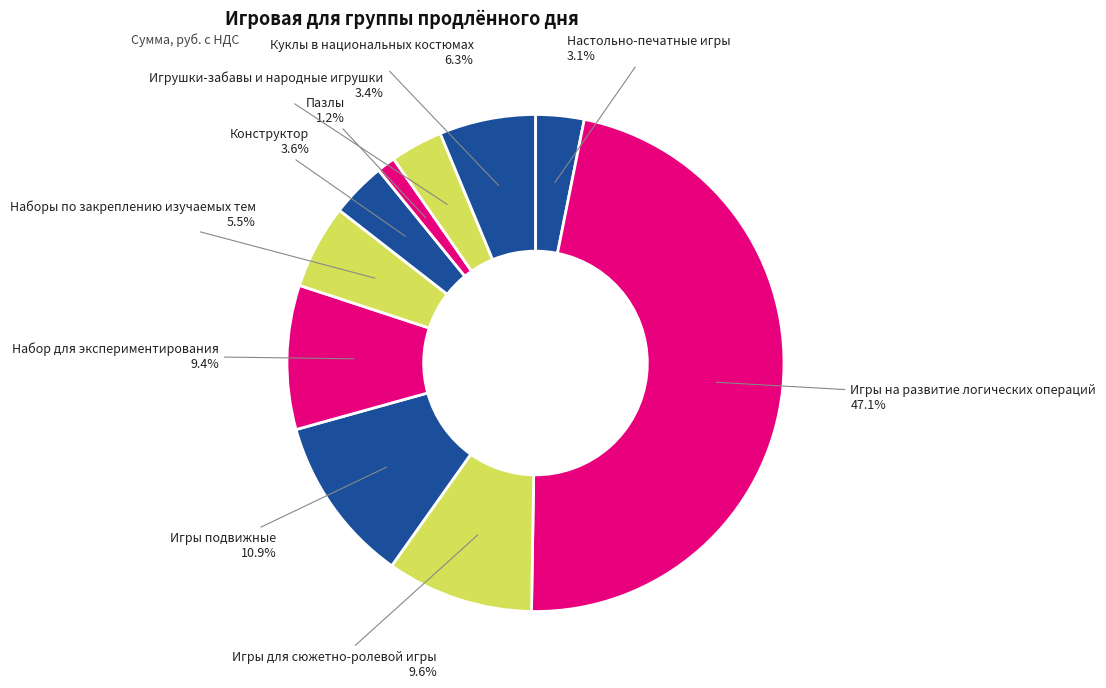

Does Пазлы represent more than half of the total?

No